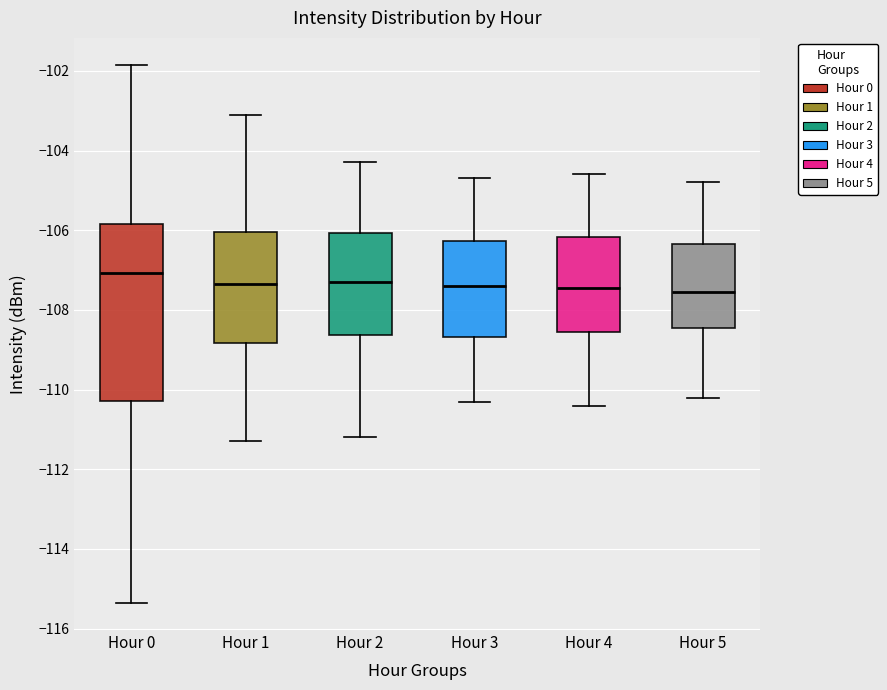

Where does the median line of the box for Hour 0 sit on the y-axis? The values are not printed on the chart, so give them approximately, as read against the axis.

-107.0